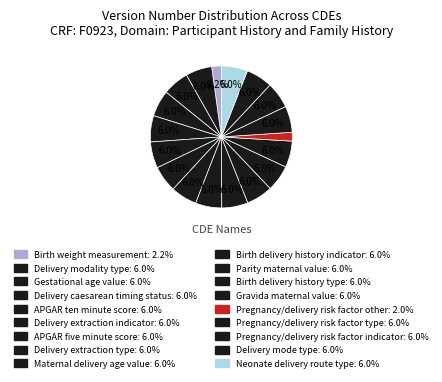

How many segments does this pie chart have?

18